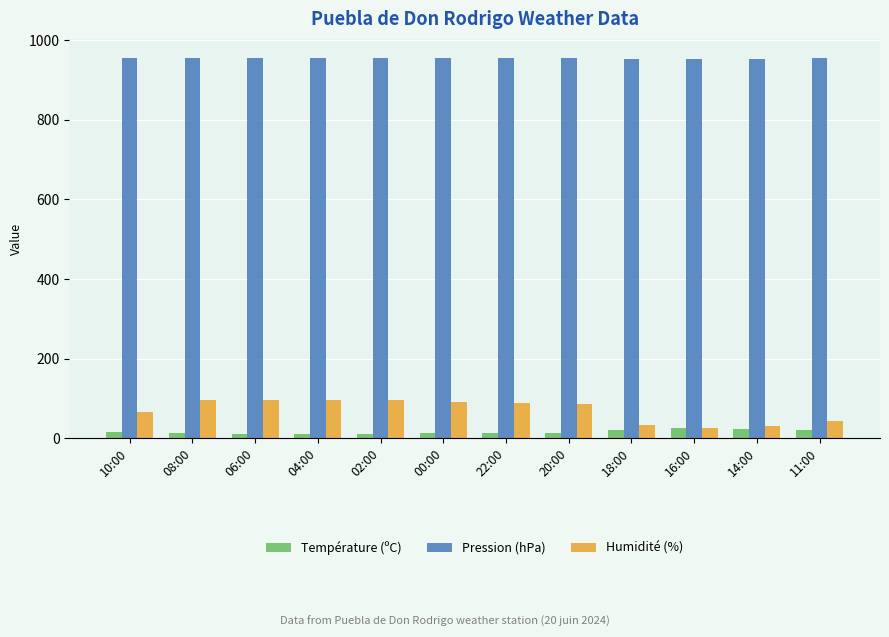

What is the highest value of the Température (ºC) series?

24.9